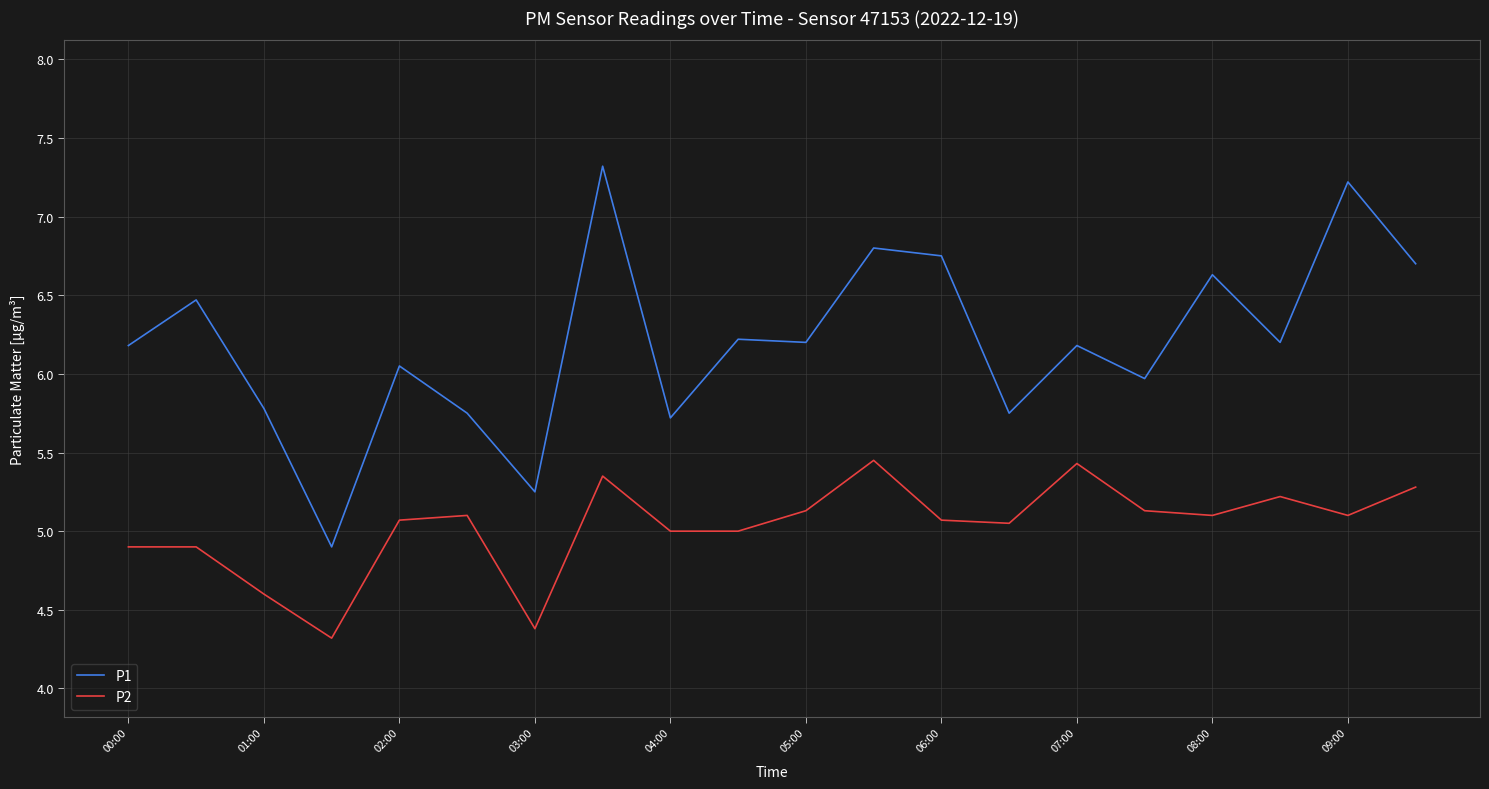

Which series has the widest spread of values?

P1